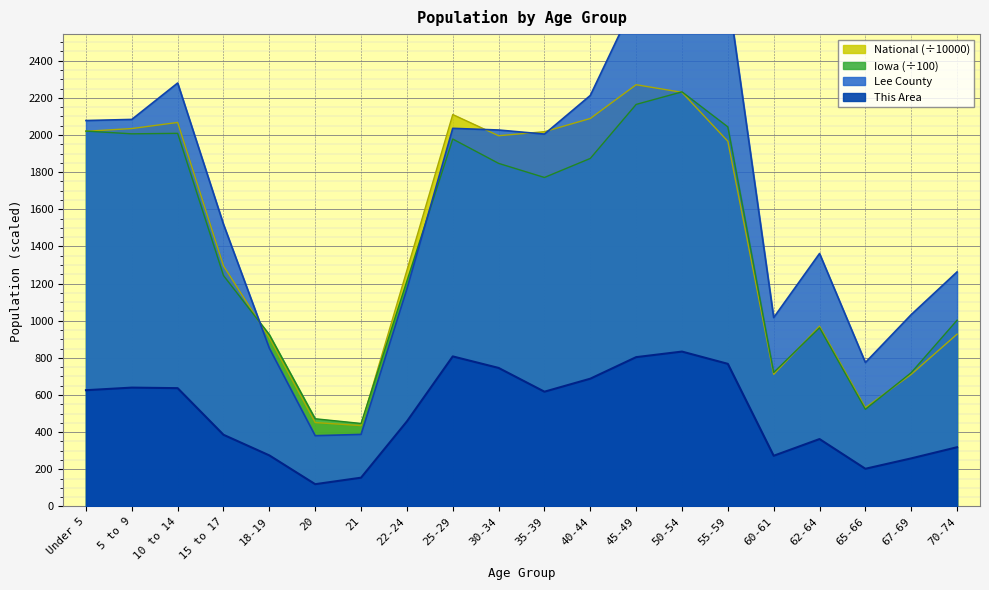

What is the minimum value shown in the chart?

120.0